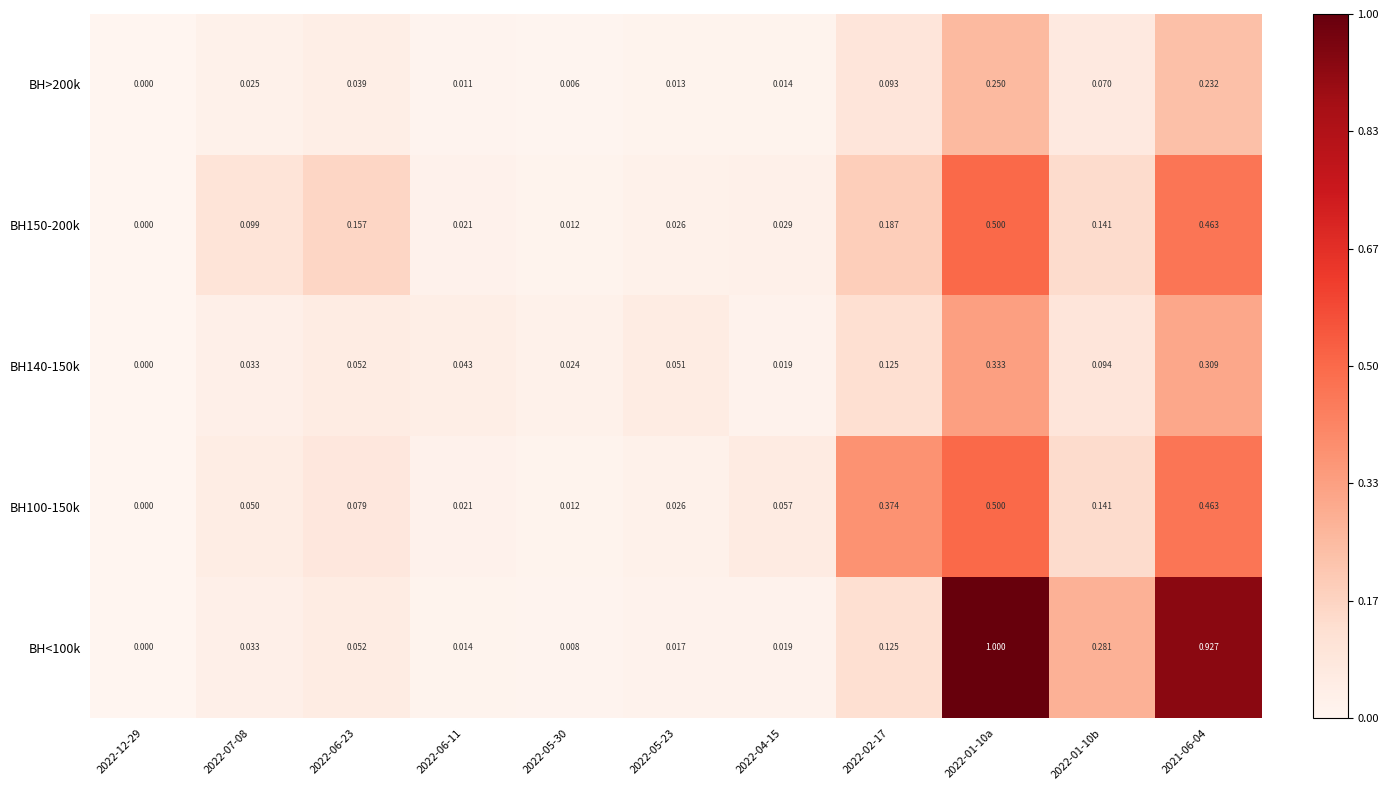

Is the value of BH150-200k at 2022-02-17 greater than the value of BH>200k at 2022-05-23?

Yes